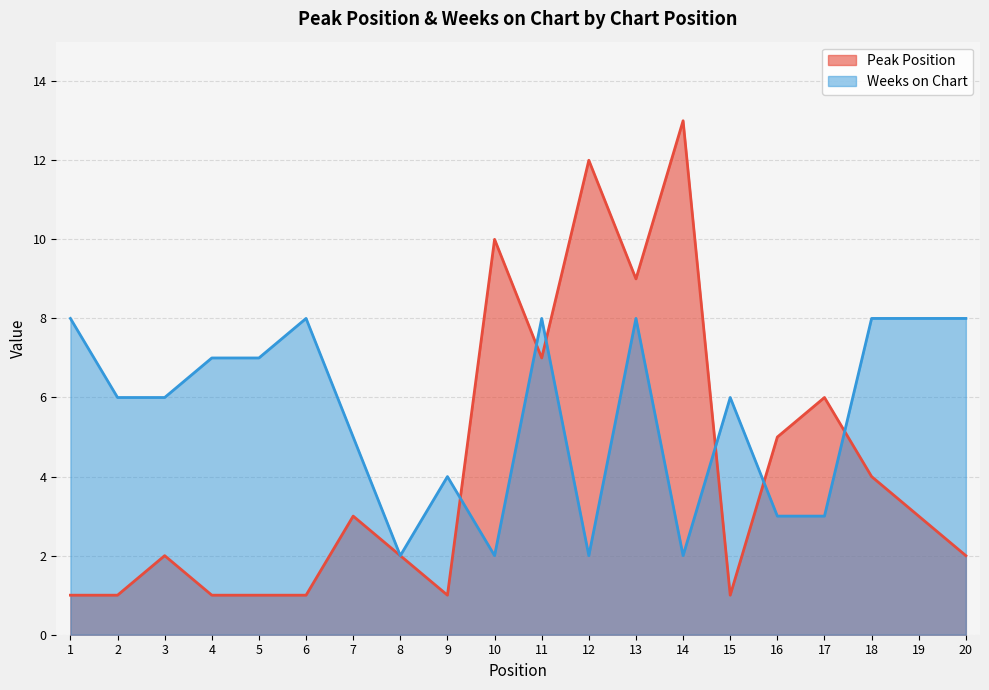

Reading left to right, extract all data points from this chart.

Peak Position: 1	1	2	1	1	1	3	2	1	10	7	12	9	13	1	5	6	4	3	2
Weeks on Chart: 8	6	6	7	7	8	5	2	4	2	8	2	8	2	6	3	3	8	8	8